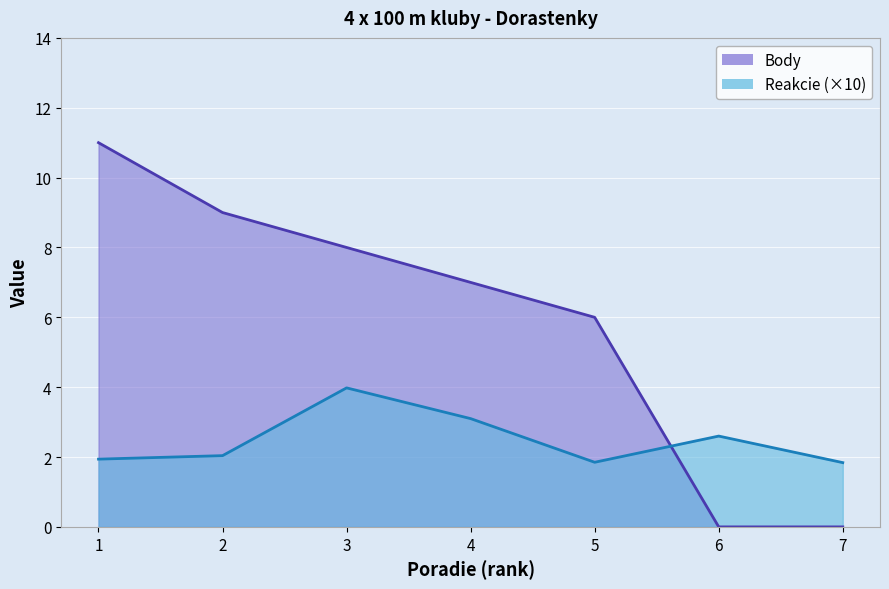

Which series has the largest total across all categories?

Body